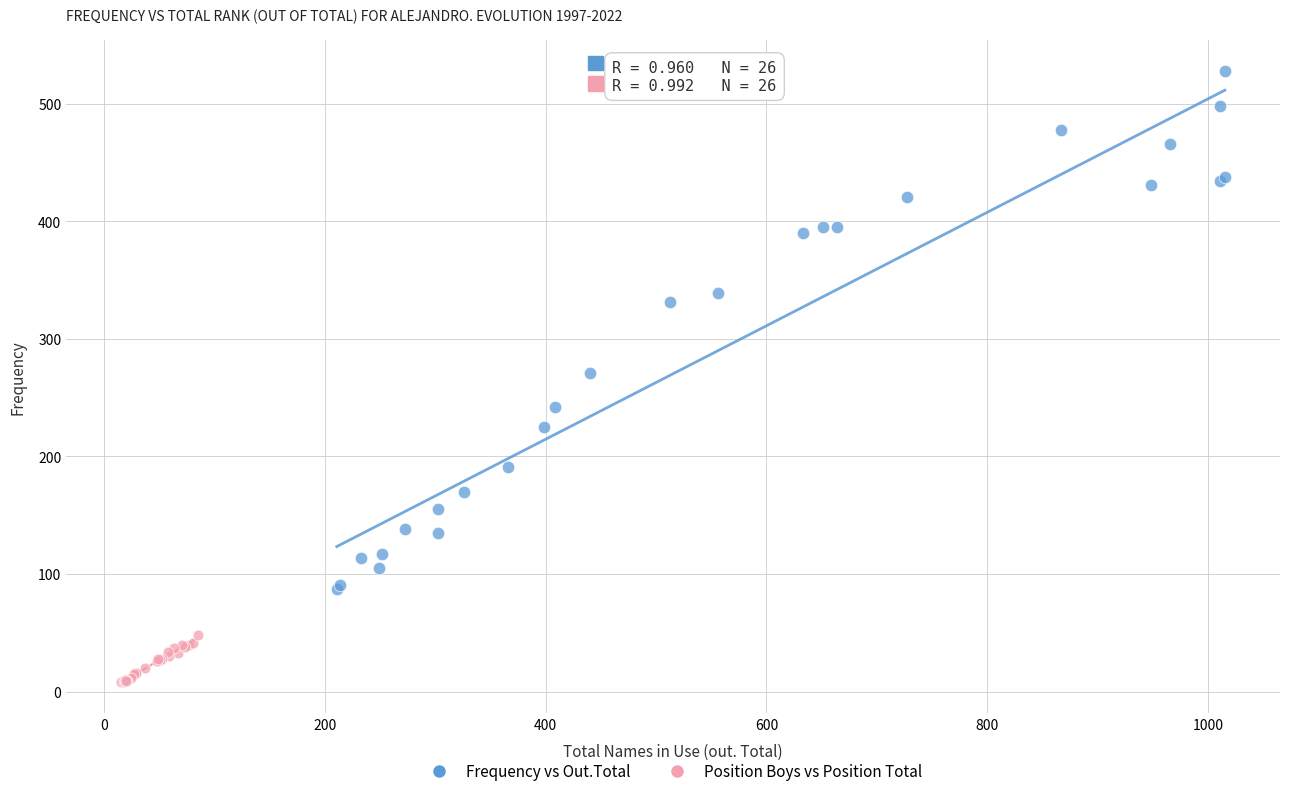

Which series contains the lowest Y value?

Position Boys vs Position Total